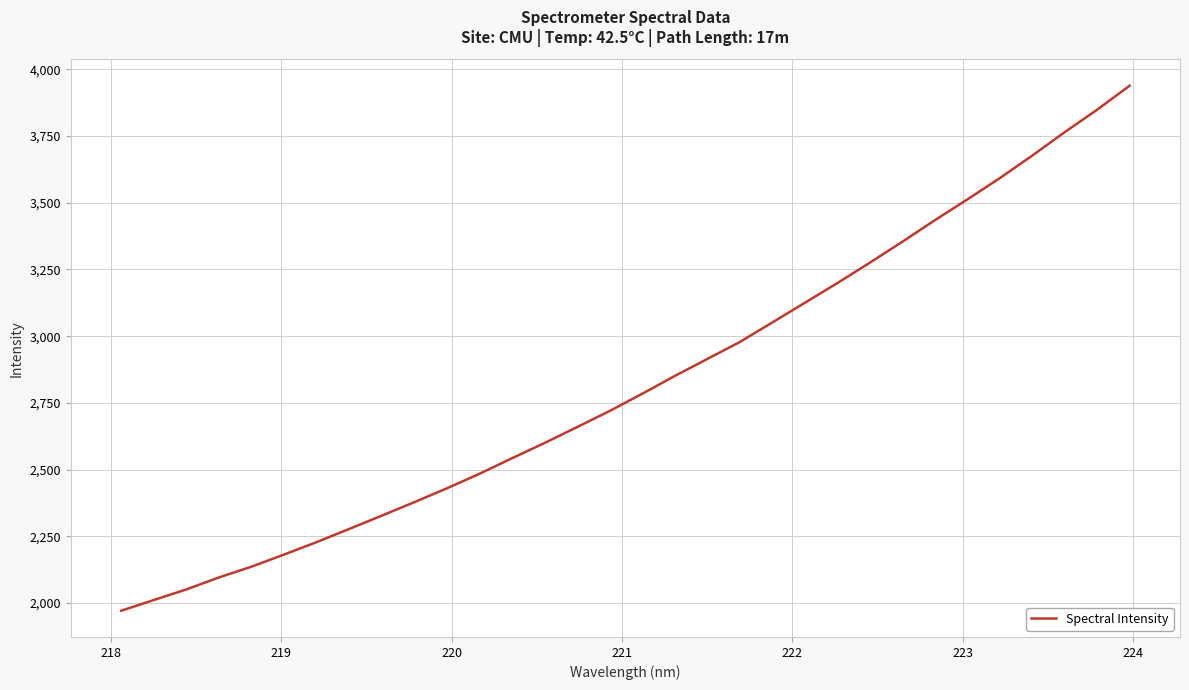

What is the maximum value shown in the chart?

3938.2